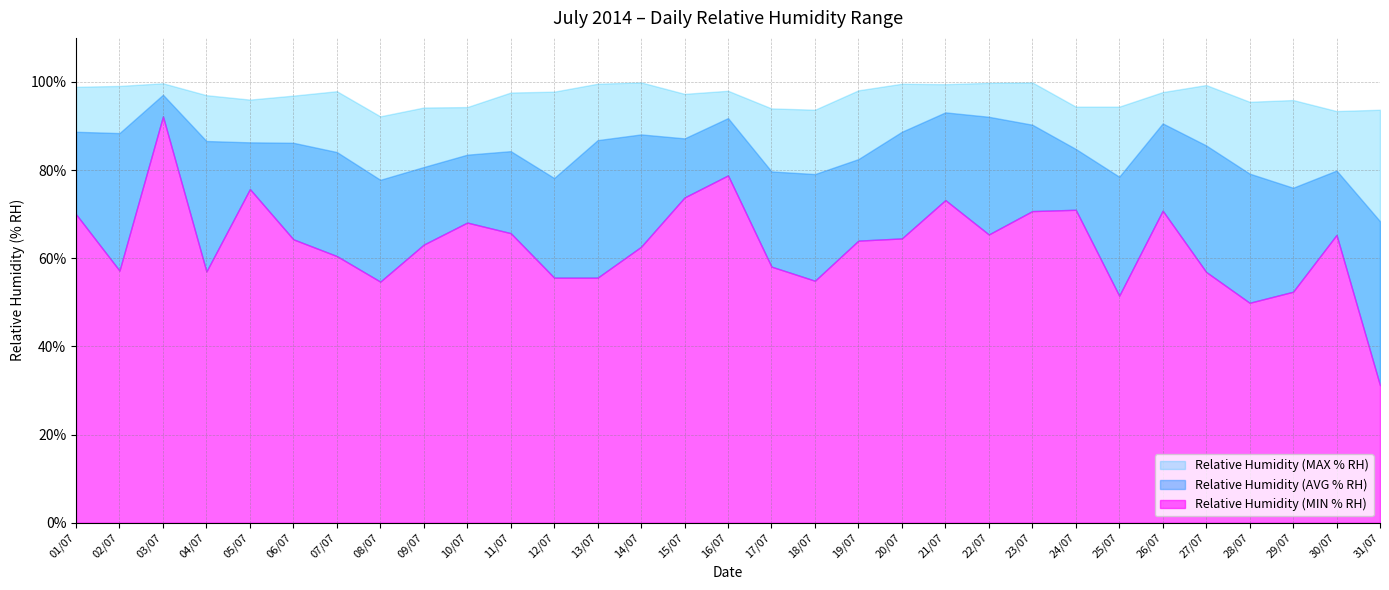

Reading left to right, list all the values displayed in this chart.

Relative Humidity (MIN % RH): 01/07=70.0	02/07=57.2	03/07=92.2	04/07=57.0	05/07=75.7	06/07=64.3	07/07=60.5	08/07=54.7	09/07=63.1	10/07=68.1	11/07=65.7	12/07=55.6	13/07=55.6	14/07=62.6	15/07=73.8	16/07=78.8	17/07=58.1	18/07=54.9	19/07=64.0	20/07=64.5	21/07=73.2	22/07=65.4	23/07=70.7	24/07=71.0	25/07=51.5	26/07=70.8	27/07=56.9	28/07=49.9	29/07=52.4	30/07=65.3	31/07=31.2
Relative Humidity (AVG % RH): 01/07=88.7	02/07=88.4	03/07=97.1	04/07=86.6	05/07=86.3	06/07=86.2	07/07=84.1	08/07=77.8	09/07=80.7	10/07=83.5	11/07=84.3	12/07=78.2	13/07=86.8	14/07=88.1	15/07=87.2	16/07=91.8	17/07=79.7	18/07=79.1	19/07=82.5	20/07=88.7	21/07=93.1	22/07=92.1	23/07=90.3	24/07=84.8	25/07=78.5	26/07=90.6	27/07=85.6	28/07=79.2	29/07=76.0	30/07=79.9	31/07=68.4
Relative Humidity (MAX % RH): 01/07=98.9	02/07=99.1	03/07=99.7	04/07=97.0	05/07=96.0	06/07=96.9	07/07=97.9	08/07=92.2	09/07=94.2	10/07=94.3	11/07=97.6	12/07=97.8	13/07=99.6	14/07=99.9	15/07=97.3	16/07=98.0	17/07=94.0	18/07=93.7	19/07=98.1	20/07=99.6	21/07=99.5	22/07=99.8	23/07=99.9	24/07=94.4	25/07=94.4	26/07=97.7	27/07=99.3	28/07=95.5	29/07=95.9	30/07=93.4	31/07=93.7